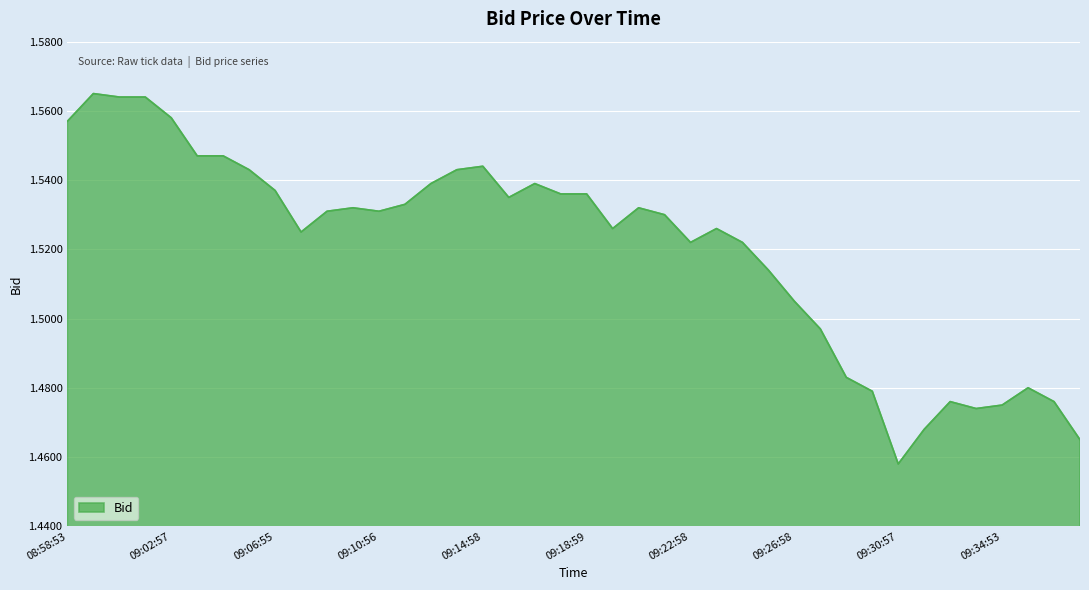

At which category does the chart reach its peak across all series?

08:59:59